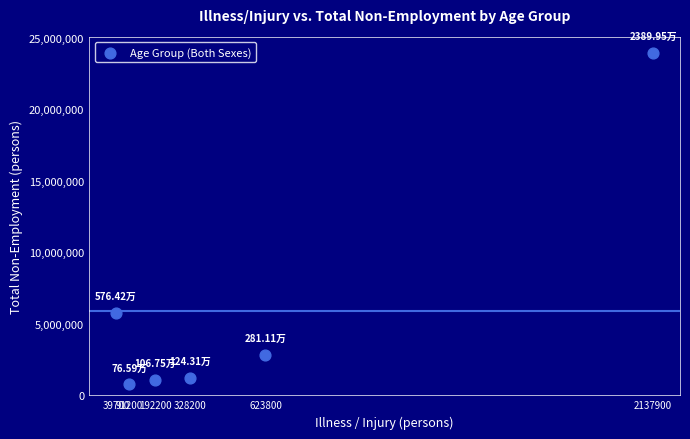

What is the average Y value?

5925217